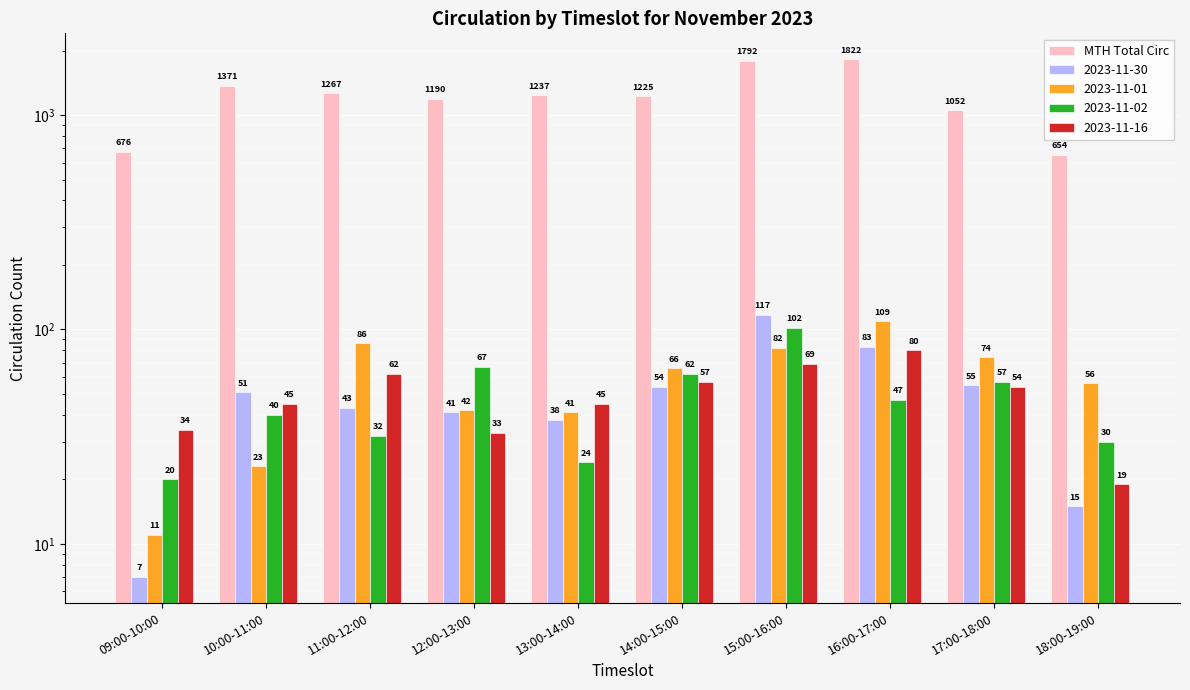

Where is the data nearest to the value 1238?

13:00-14:00